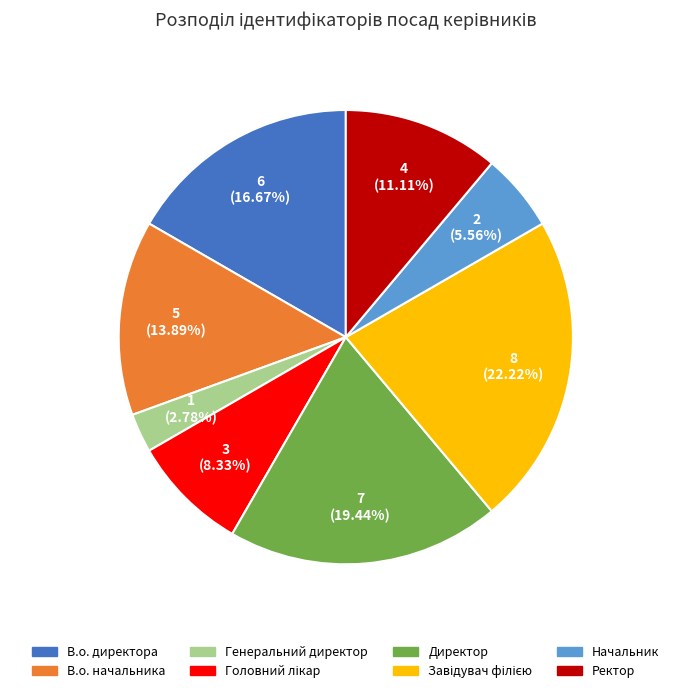

How many slices are in this pie chart?

8